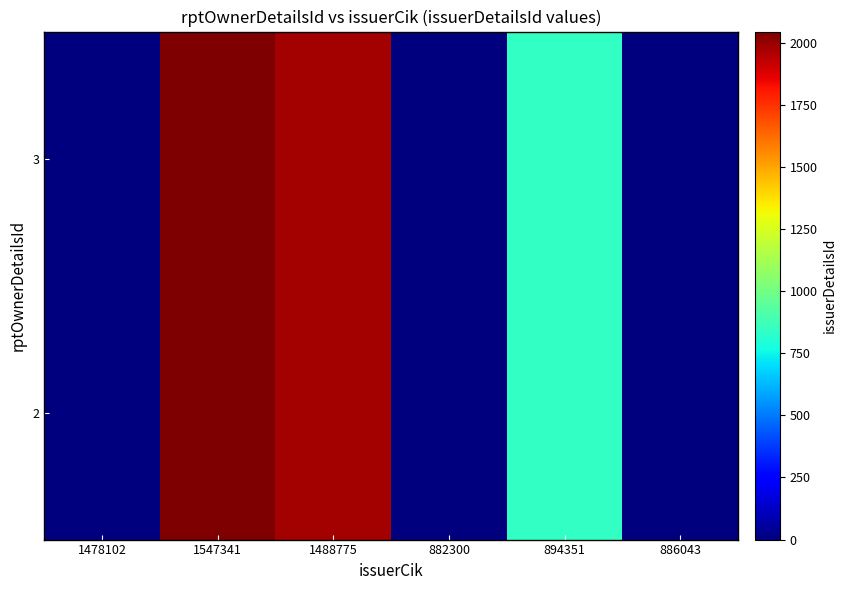

Reading right to left, transcribe all the data shown in this chart.

2: 886043=3	894351=841	882300=2	1488775=1975	1547341=2045	1478102=1
3: 886043=3	894351=841	882300=2	1488775=1975	1547341=2045	1478102=0